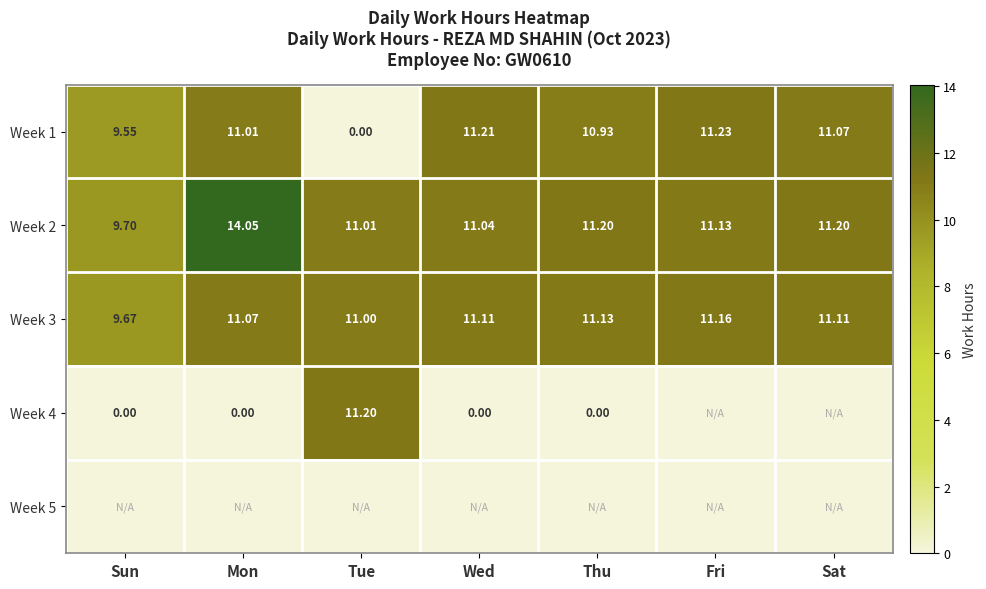

At which label is Week 1 closest to 5?

Sun